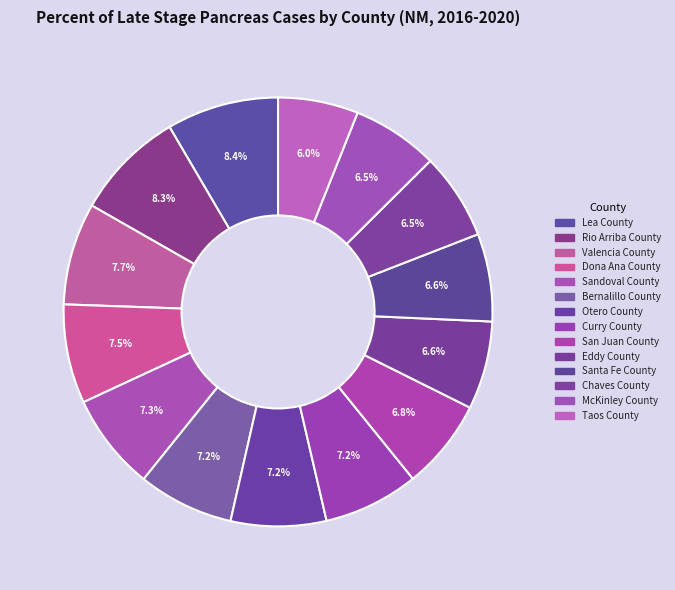

Count the number of slices in the pie.

14